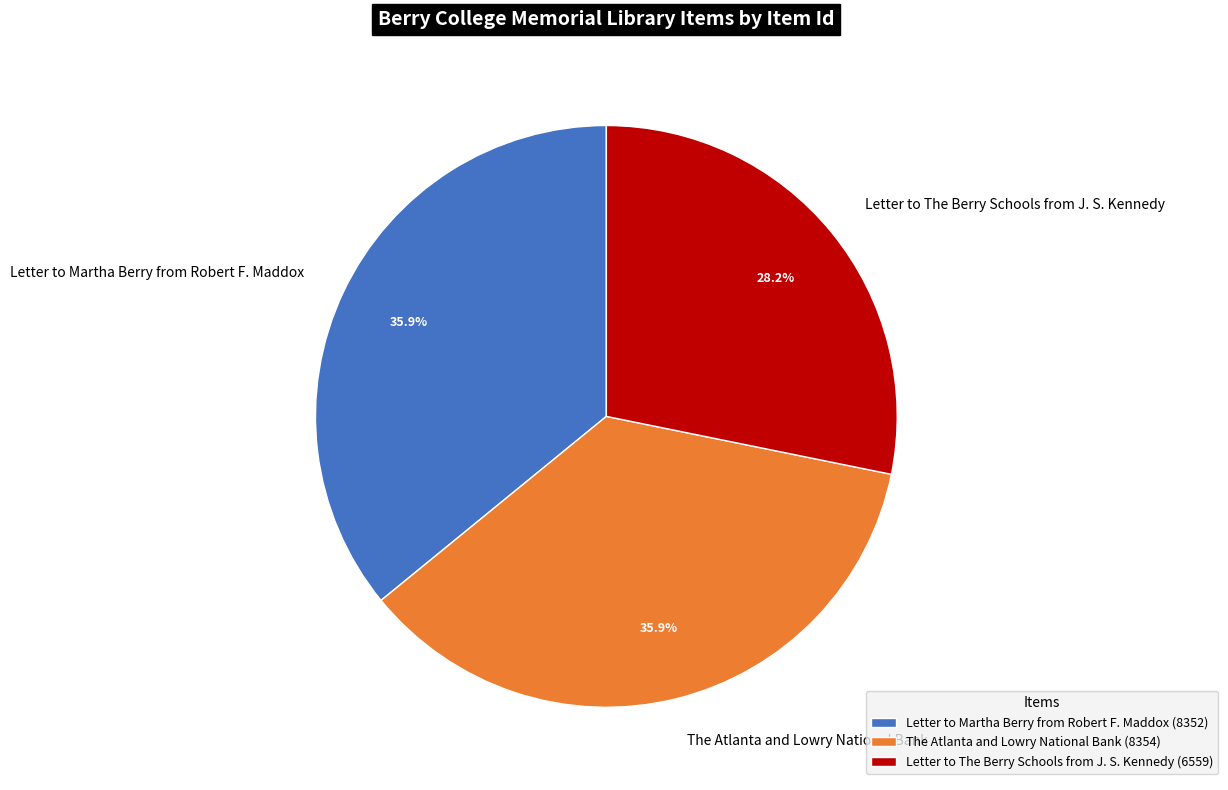

Which category has the smallest portion of the pie?

Letter to The Berry Schools from J. S. Kennedy